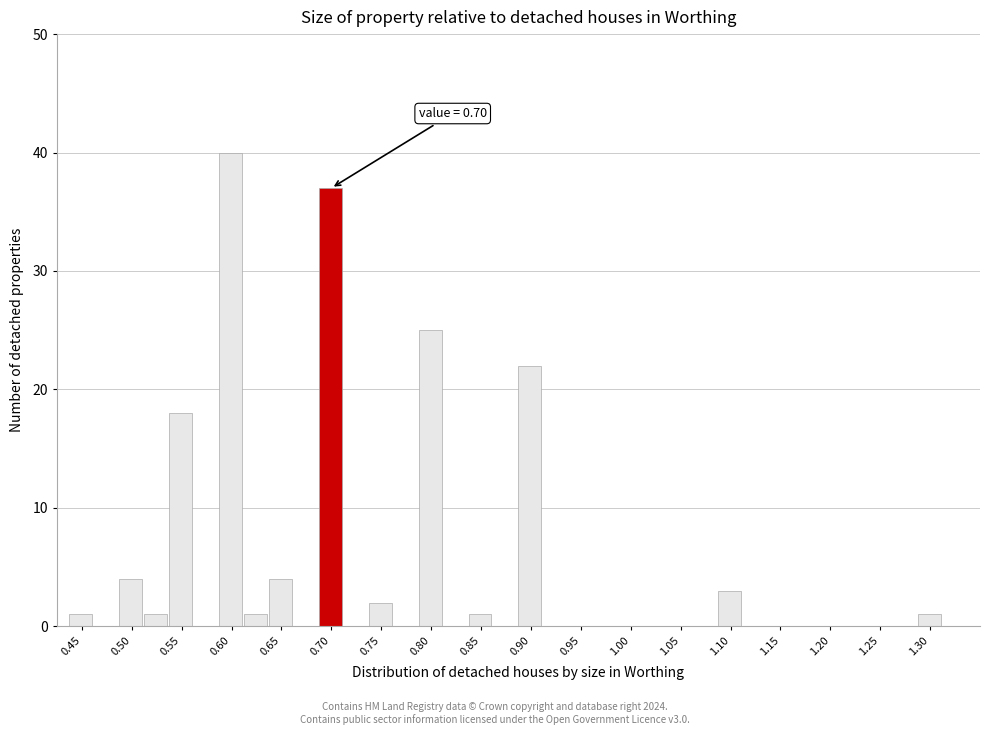

Which range on the x-axis has the tallest bar?

0.595 to 0.620